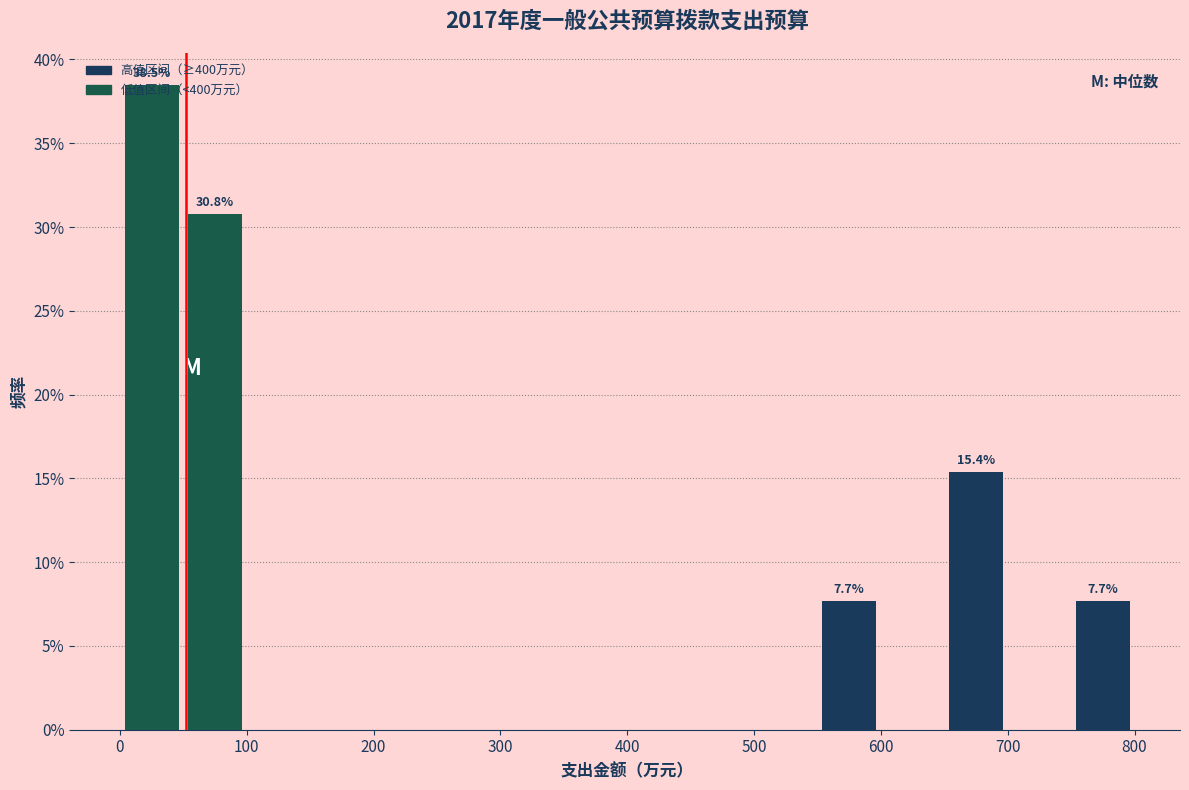

Which range on the x-axis has the tallest bar?

0 to 50